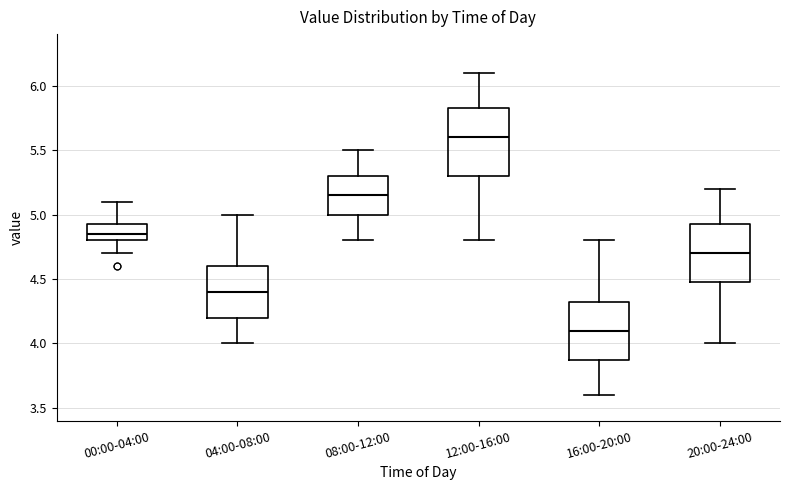

Reading left to right, transcribe this box plot: for each box, give where its median line is, the range the box spans, and where its two whiskers end, as read against the y-axis. The values are not printed on the chart, so give them approximately, as read against the axis.

00:00-04:00: median 4.85, box 4.80 to 4.95, whiskers 4.70 to 5.10
04:00-08:00: median 4.40, box 4.20 to 4.60, whiskers 4.00 to 5.00
08:00-12:00: median 5.15, box 5.00 to 5.30, whiskers 4.80 to 5.50
12:00-16:00: median 5.60, box 5.30 to 5.85, whiskers 4.80 to 6.10
16:00-20:00: median 4.10, box 3.90 to 4.35, whiskers 3.60 to 4.80
20:00-24:00: median 4.70, box 4.50 to 4.95, whiskers 4.00 to 5.20